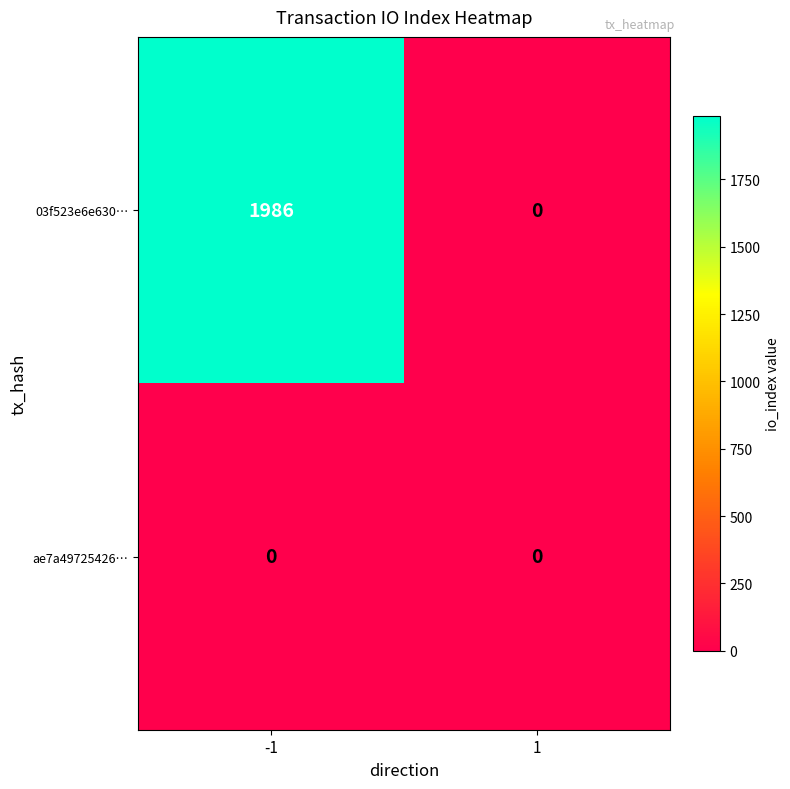

Which series has the largest total across all categories?

03f523e6e630…